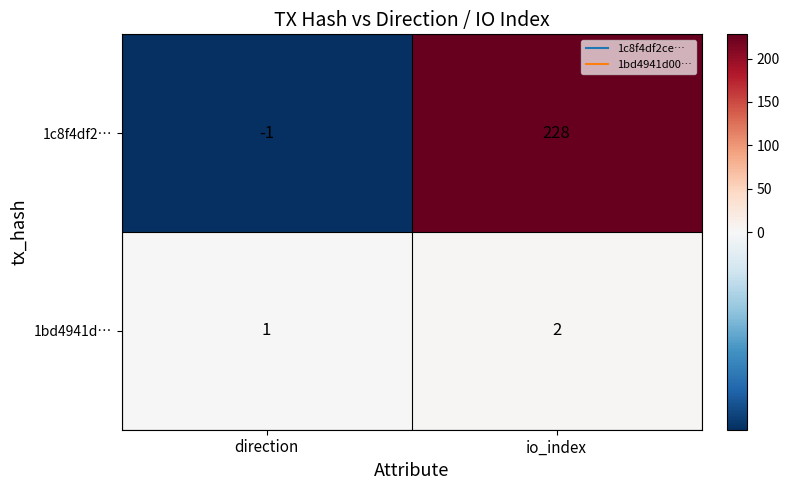

Count the number of categories in the chart.

2